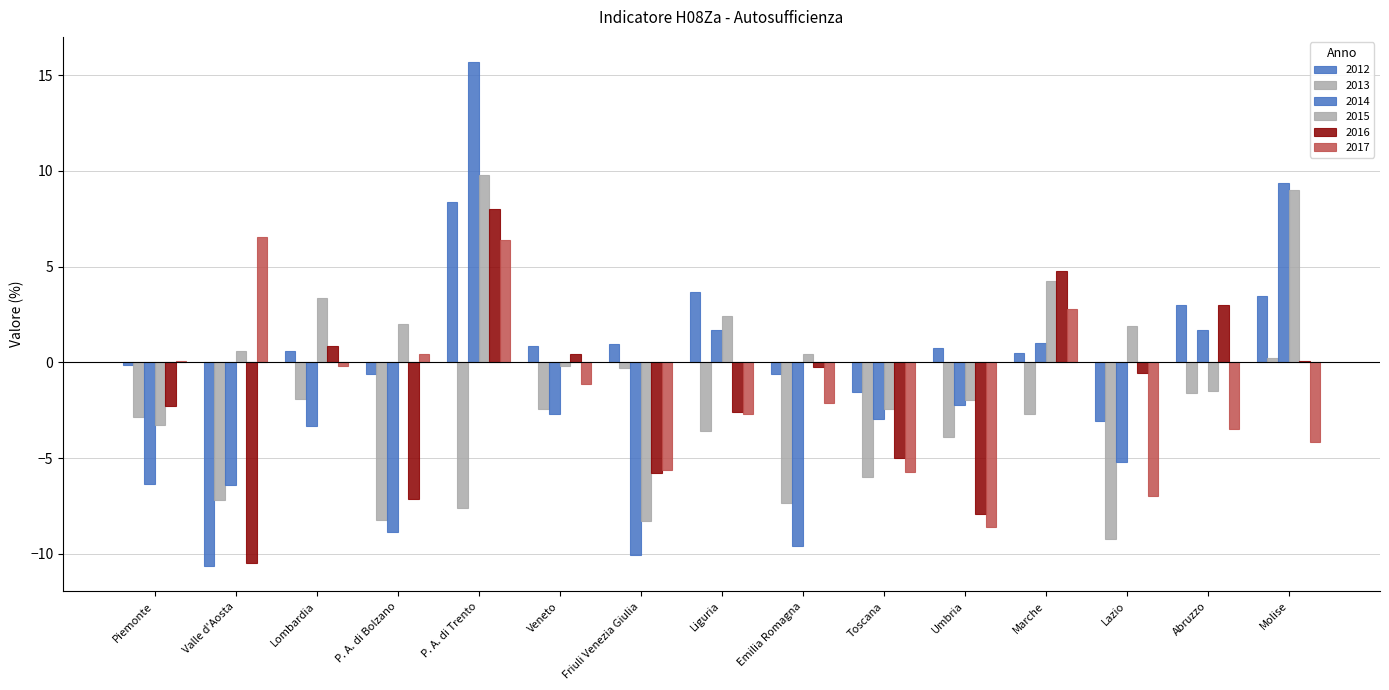

How many distinct data groups are displayed?

6